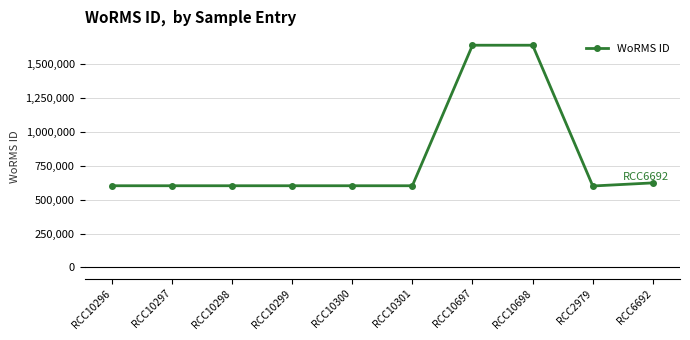

What is the sum of all values?

8120322